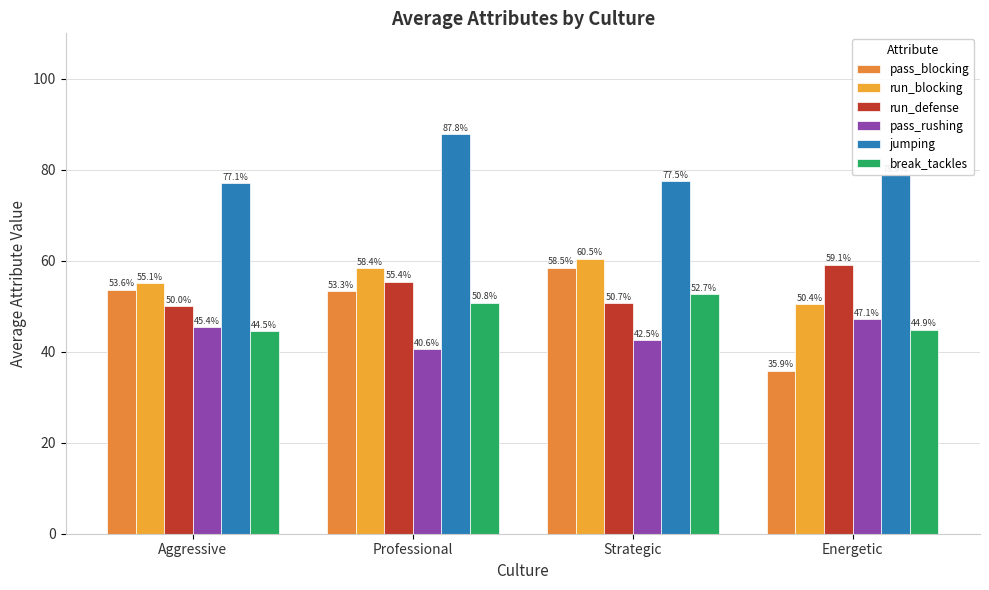

Reading left to right, what are all the values shown in this chart?

pass_blocking: Aggressive=53.6	Professional=53.3	Strategic=58.5	Energetic=35.9
run_blocking: Aggressive=55.1	Professional=58.4	Strategic=60.5	Energetic=50.4
run_defense: Aggressive=50.0	Professional=55.4	Strategic=50.7	Energetic=59.1
pass_rushing: Aggressive=45.4	Professional=40.6	Strategic=42.5	Energetic=47.1
jumping: Aggressive=77.1	Professional=87.8	Strategic=77.5	Energetic=78.9
break_tackles: Aggressive=44.5	Professional=50.8	Strategic=52.7	Energetic=44.9